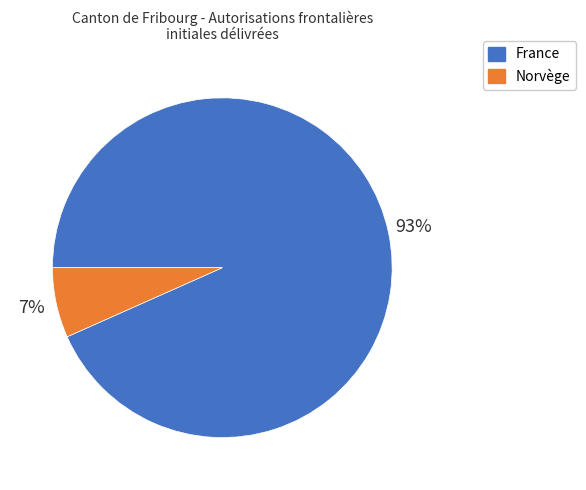

Is there any slice that represents more than half of the pie?

Yes